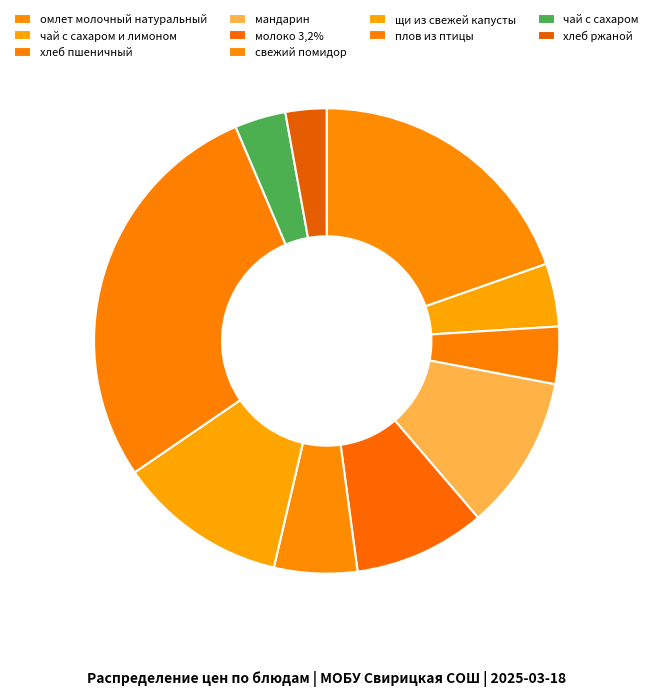

How many slices are in this pie chart?

10